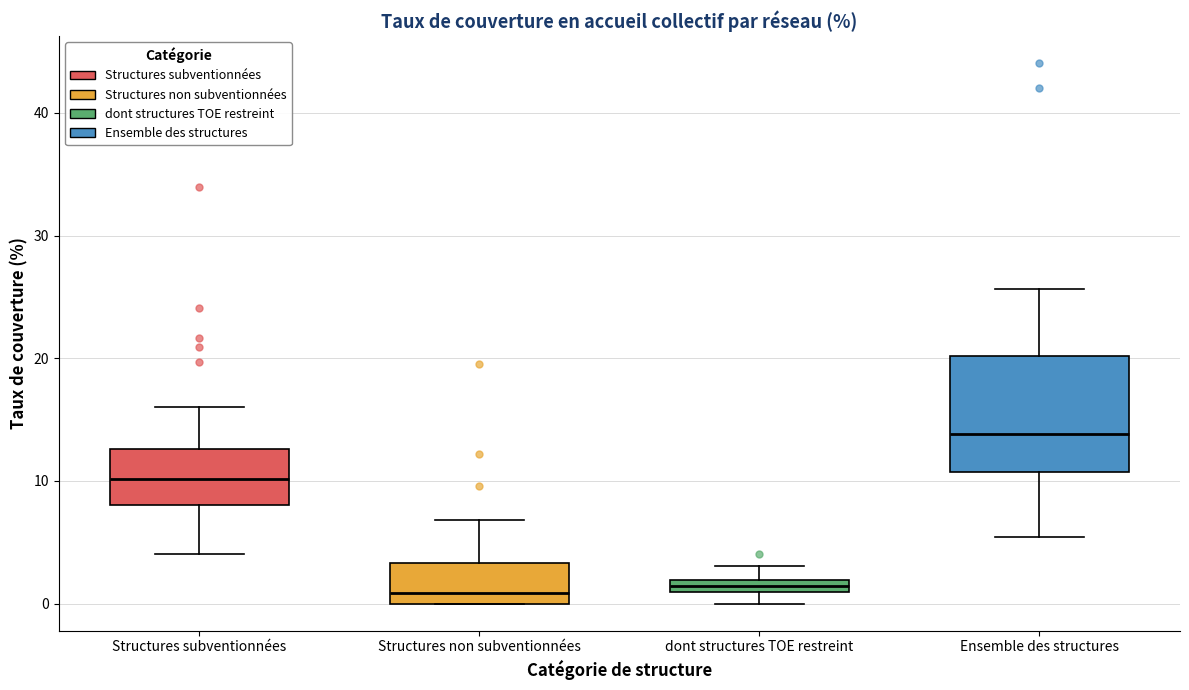

Comparing the boxes themselves (not the whiskers), which one is the tallest?

Ensemble des structures